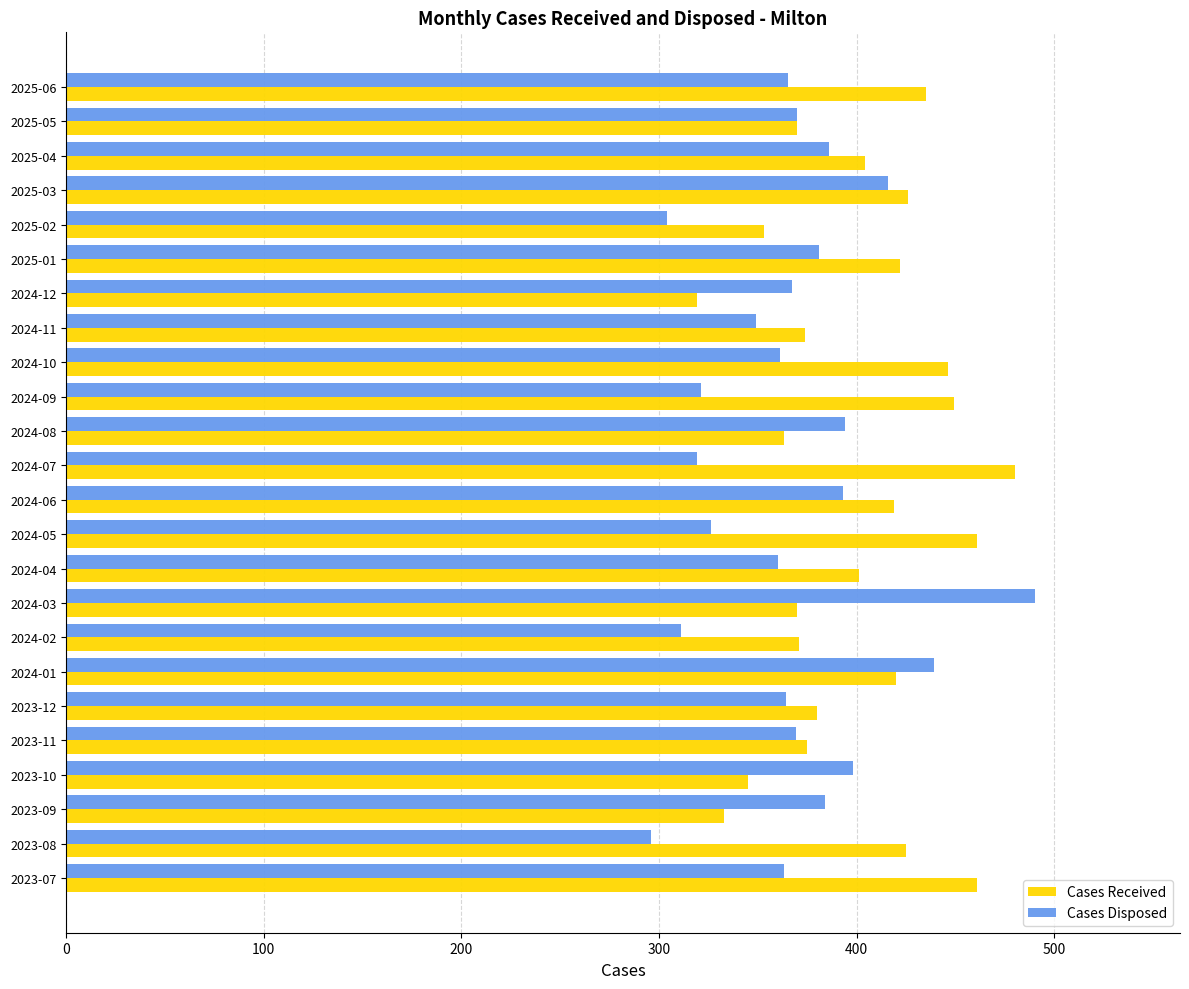

Which series changed the most between 2023-09 and 2024-09?

Cases Received